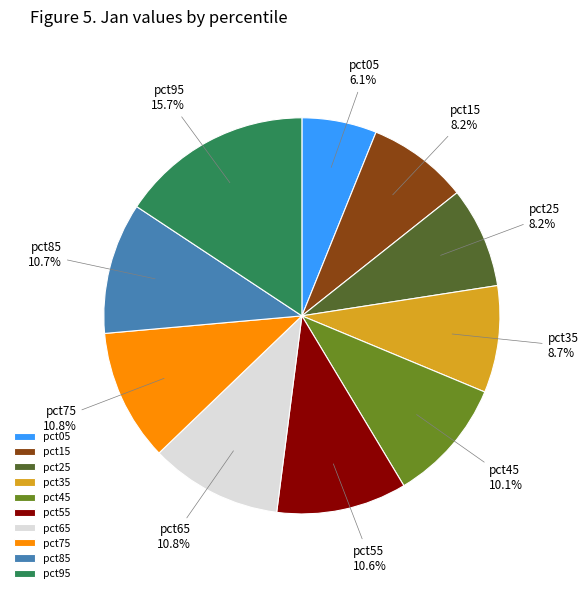

Which category has the smallest portion of the pie?

pct05